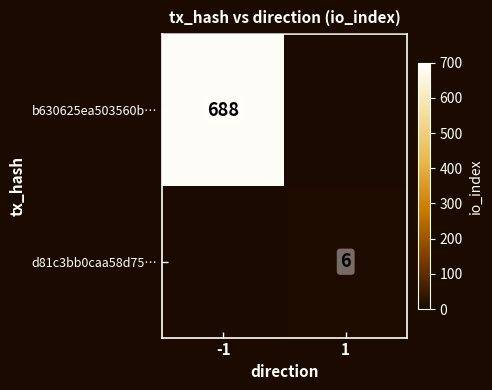

What is the maximum value shown in the chart?

688